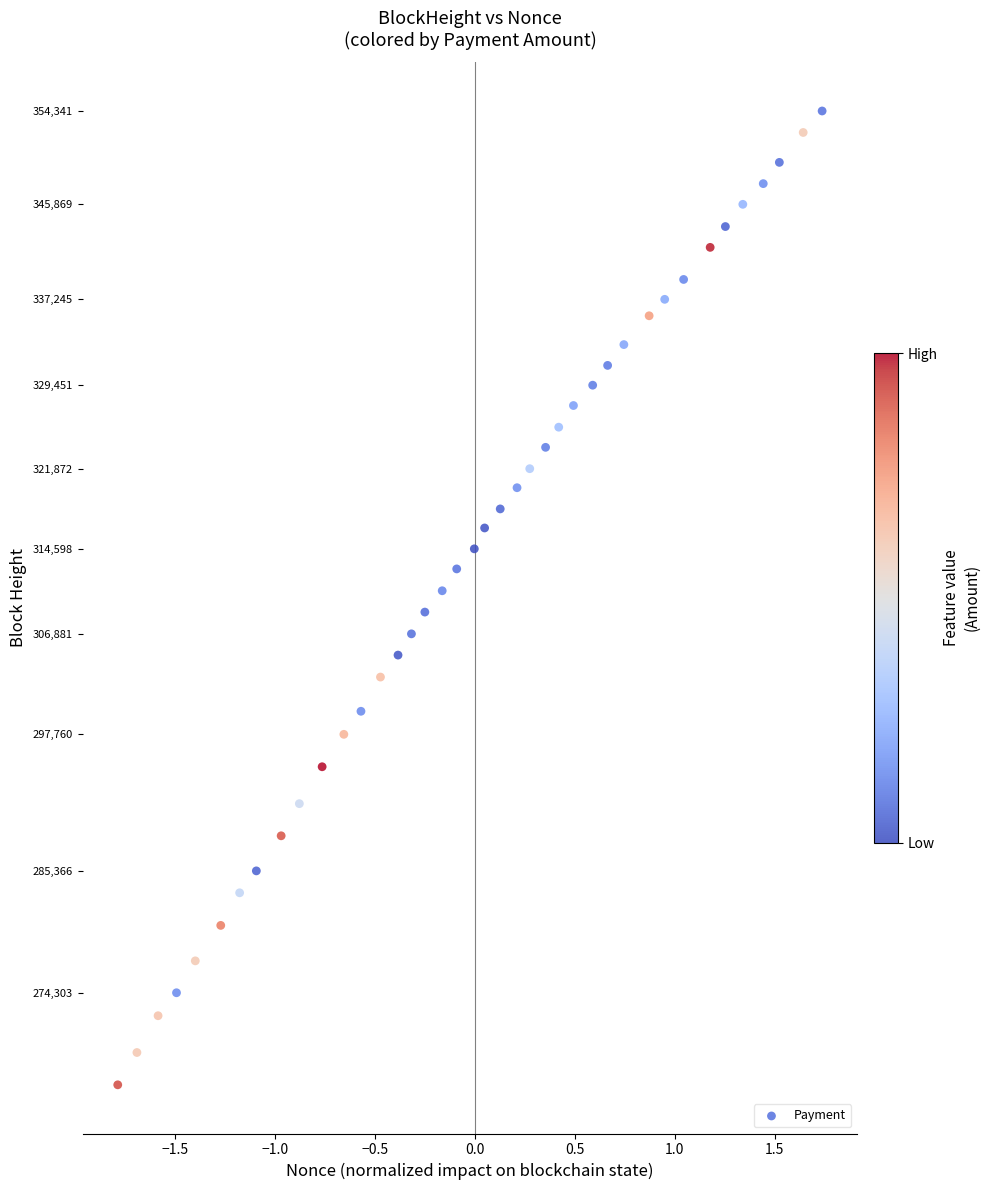

What is the range of Y values (max minus min)?

88394